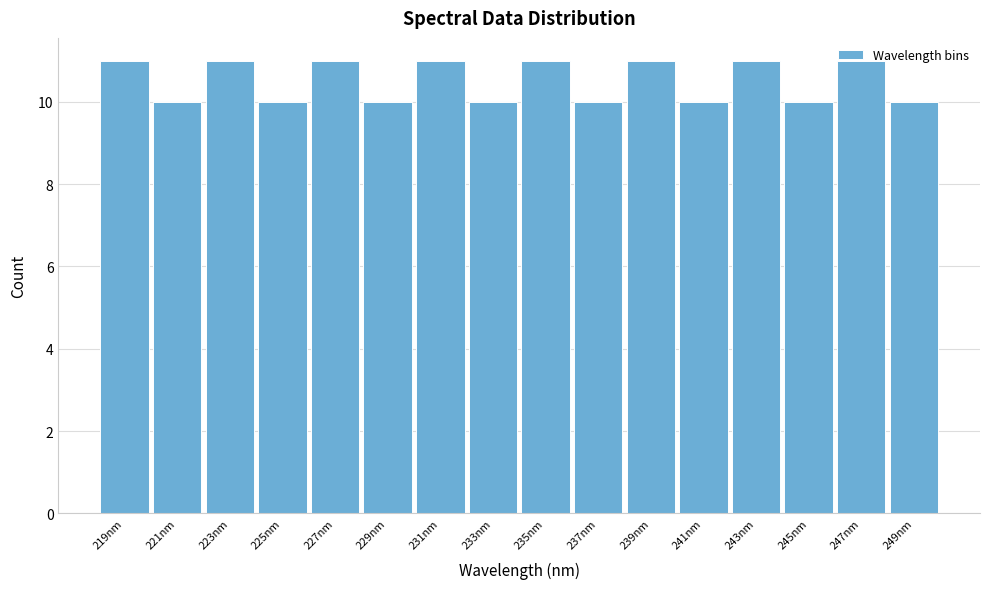

How tall is the bar that spans 234 to 236 on the x-axis? The values are not printed on the chart, so give them approximately, as read against the axis.

11